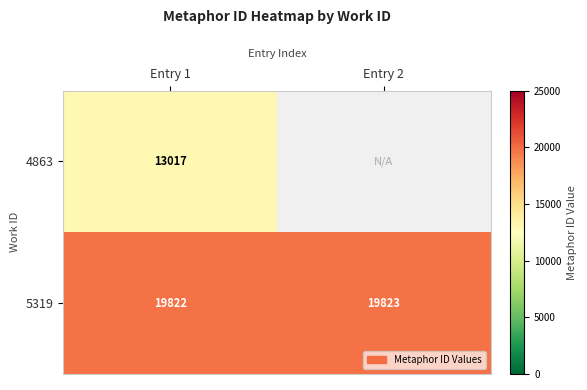

Rank the series at Entry 1 from lowest to highest value.

4863, 5319